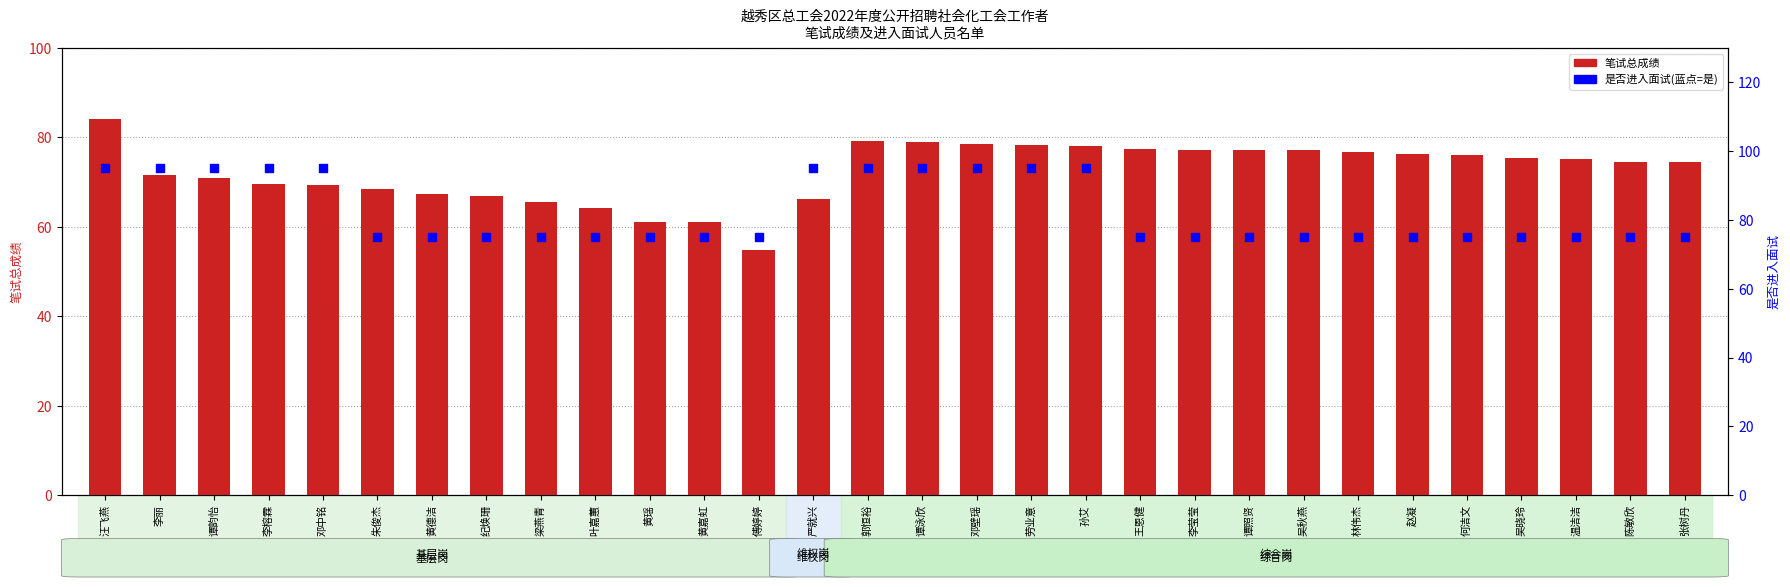

Which series has the widest spread of Y values?

笔试总成绩